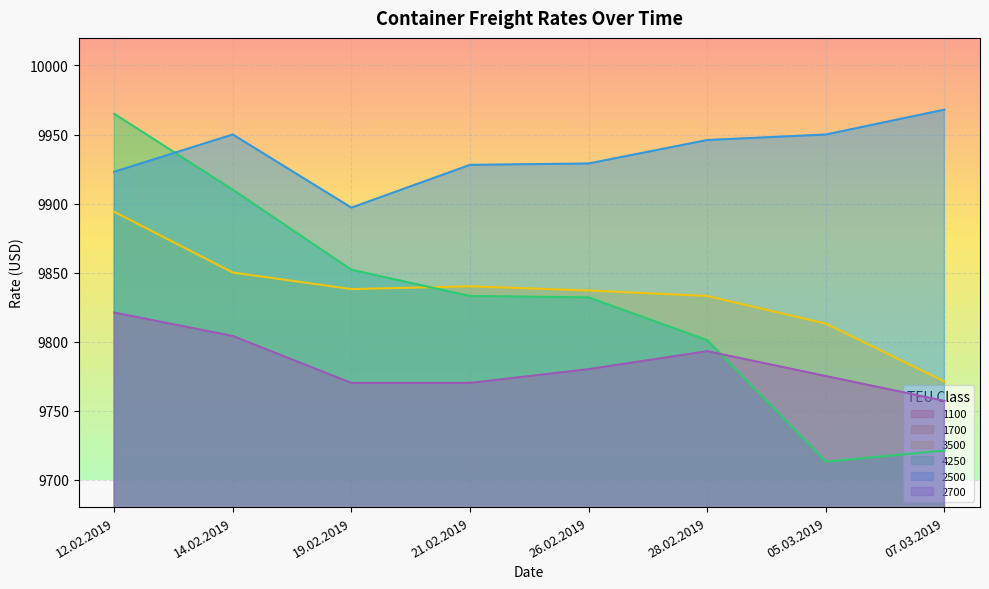

Does the chart display data point markers on the line(s)?

No